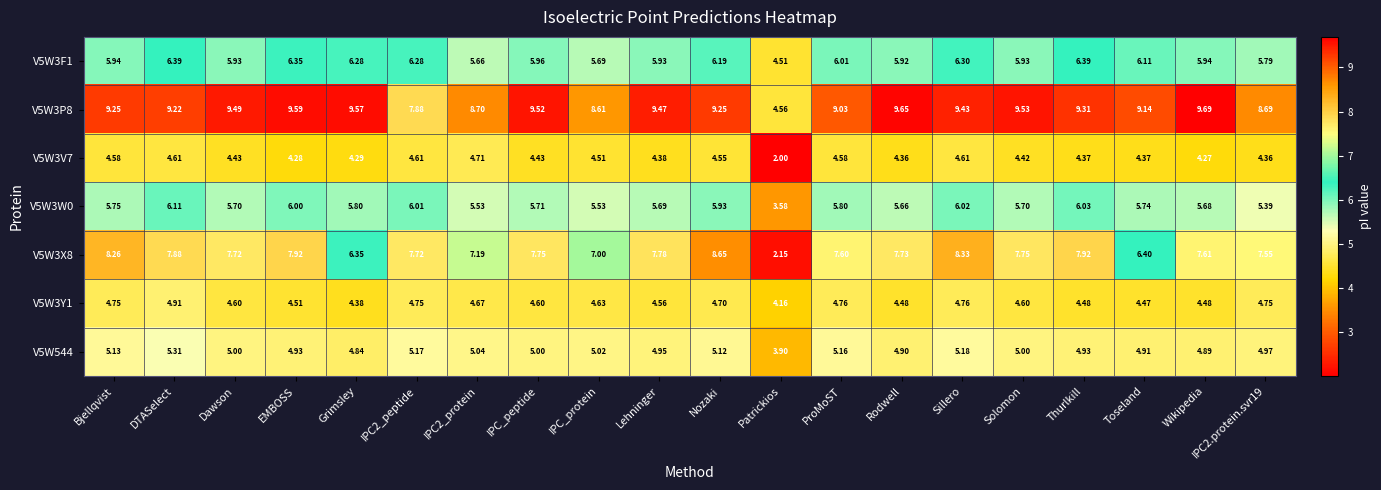

What is the total value across all series at Solomon?

42.9